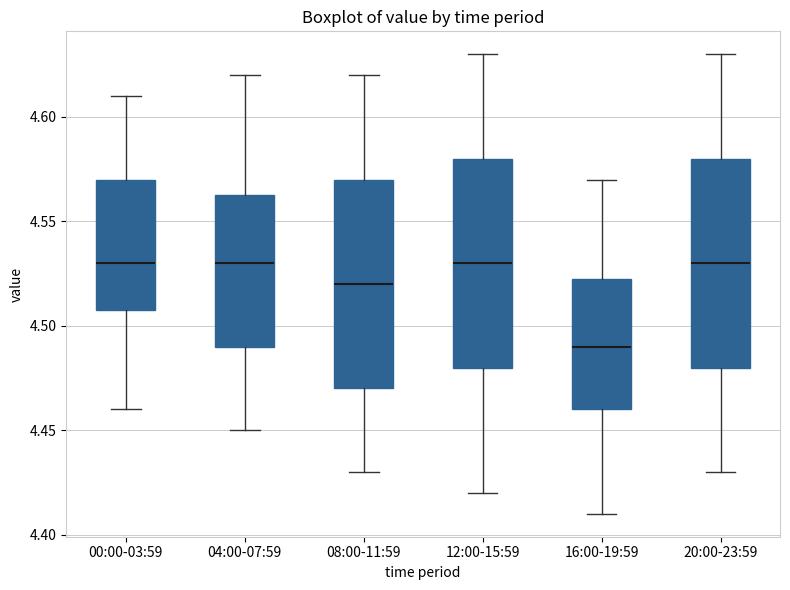

Reading left to right, read every box against the y-axis: the position of its median line, the range the box covers, and the ends of its whiskers. The values are not printed on the chart, so give them approximately, as read against the axis.

00:00-03:59: median 4.530, box 4.510 to 4.570, whiskers 4.460 to 4.610
04:00-07:59: median 4.530, box 4.490 to 4.565, whiskers 4.450 to 4.620
08:00-11:59: median 4.520, box 4.470 to 4.570, whiskers 4.430 to 4.620
12:00-15:59: median 4.530, box 4.480 to 4.580, whiskers 4.420 to 4.630
16:00-19:59: median 4.490, box 4.460 to 4.525, whiskers 4.410 to 4.570
20:00-23:59: median 4.530, box 4.480 to 4.580, whiskers 4.430 to 4.630